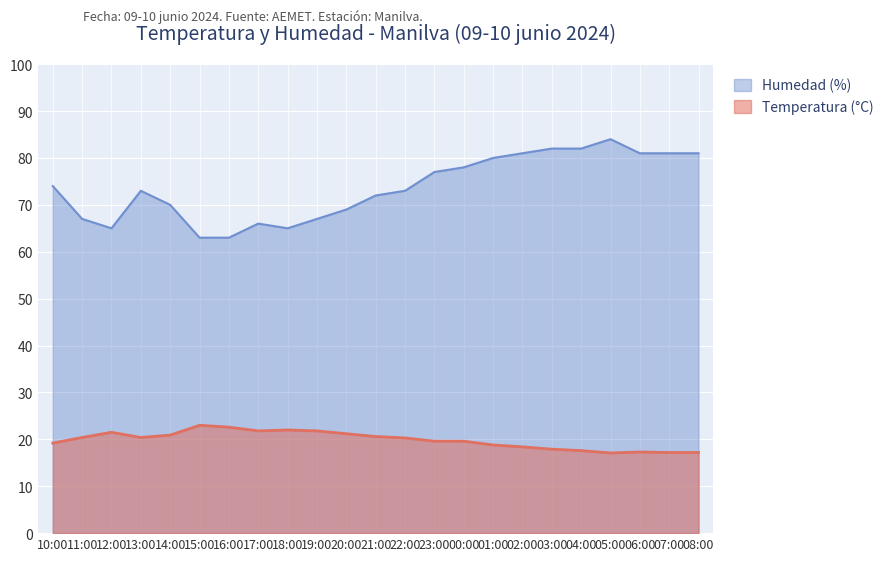

The value of Temperatura (°C) at 17:00 is 21.8. True or false?

True